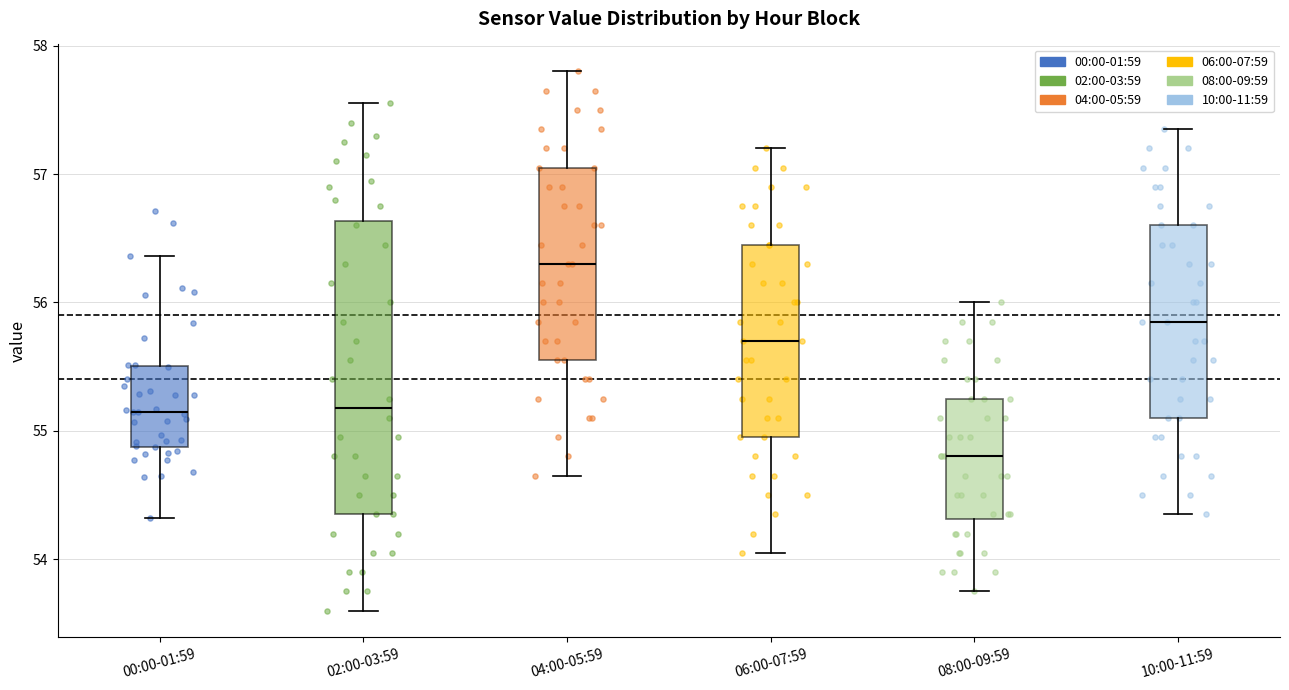

Reading left to right, read every box against the y-axis: the position of its median line, the range the box covers, and the ends of its whiskers. The values are not printed on the chart, so give them approximately, as read against the axis.

00:00-01:59: median 55.2, box 54.9 to 55.5, whiskers 54.3 to 56.4
02:00-03:59: median 55.2, box 54.4 to 56.6, whiskers 53.6 to 57.6
04:00-05:59: median 56.3, box 55.6 to 57.1, whiskers 54.7 to 57.8
06:00-07:59: median 55.7, box 55.0 to 56.5, whiskers 54.1 to 57.2
08:00-09:59: median 54.8, box 54.3 to 55.3, whiskers 53.8 to 56.0
10:00-11:59: median 55.9, box 55.1 to 56.6, whiskers 54.4 to 57.4